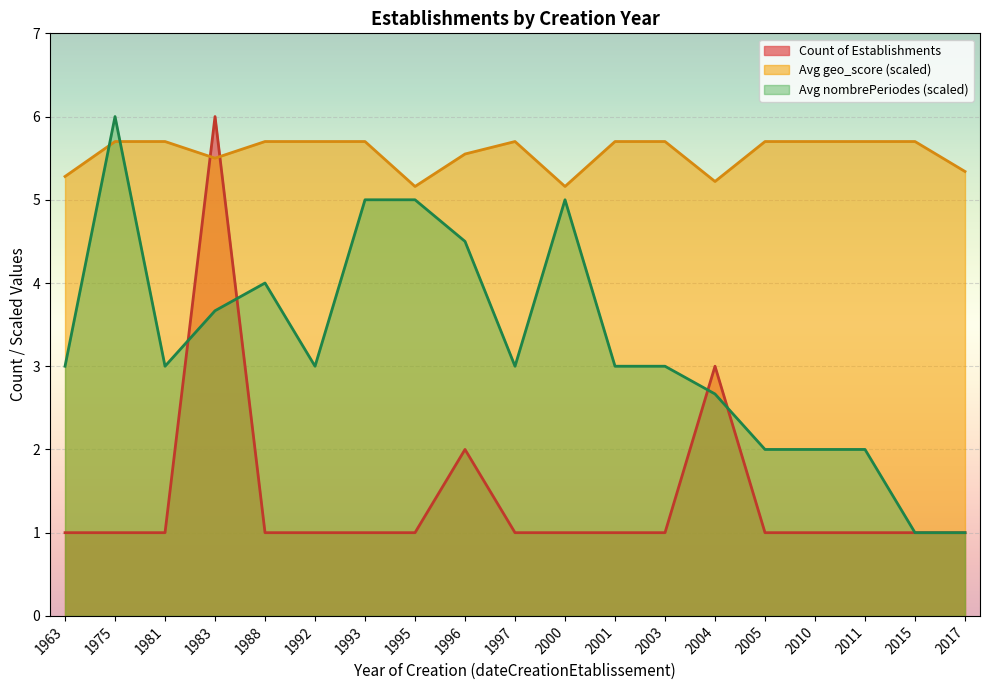

Count the number of categories in the chart.

19